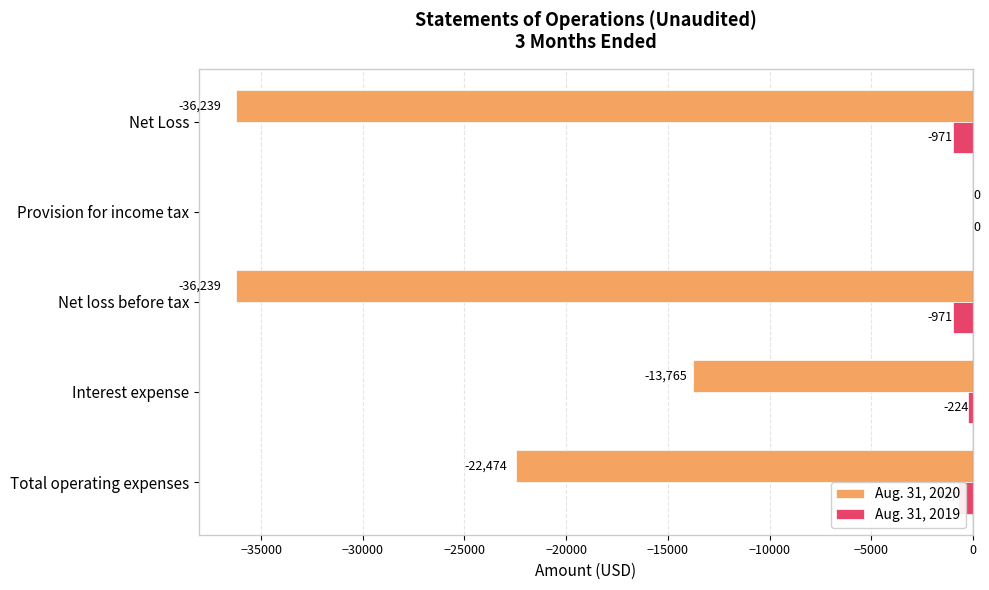

Where is Aug. 31, 2020 nearest to the value -18119?

Interest expense